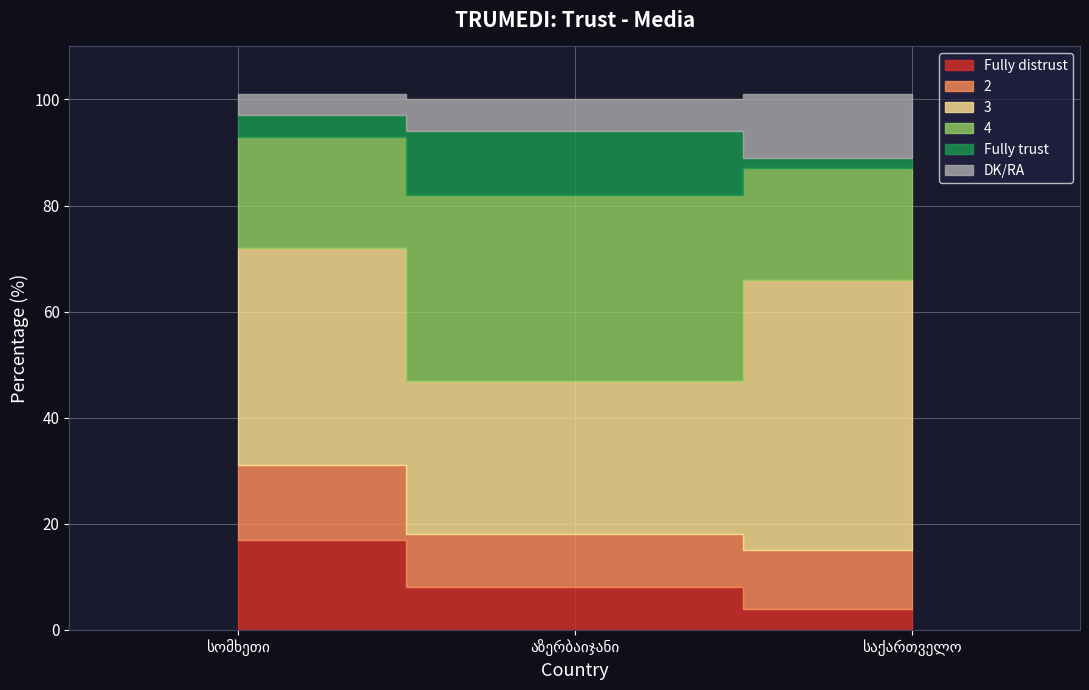

Rank the series by their maximum value, from highest to lowest.

3, 4, Fully distrust, 2, Fully trust, DK/RA